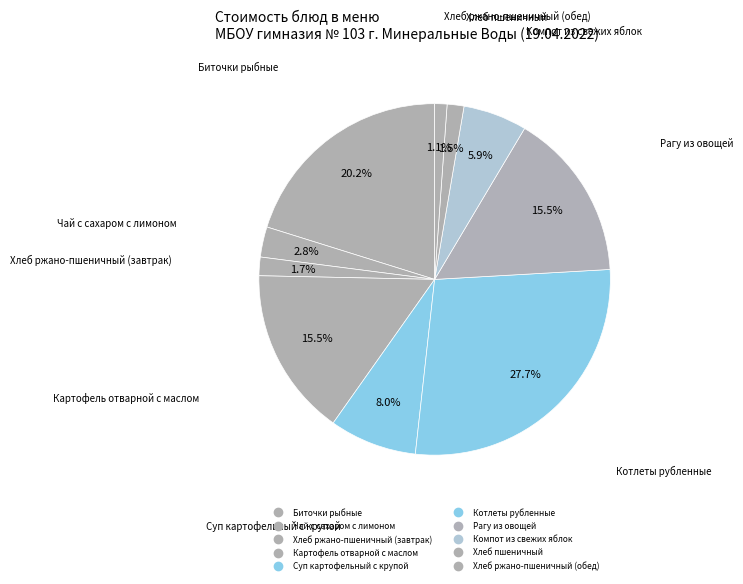

True or false: Биточки рыбные accounts for 13% of the total.

False